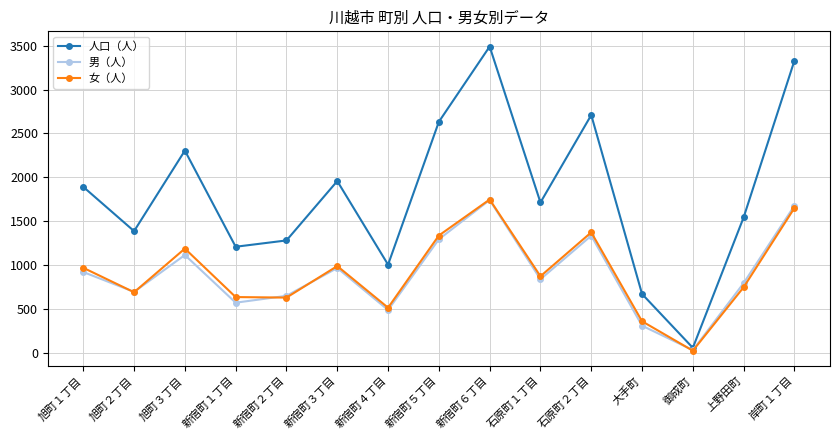

Count the number of data series in this chart.

3